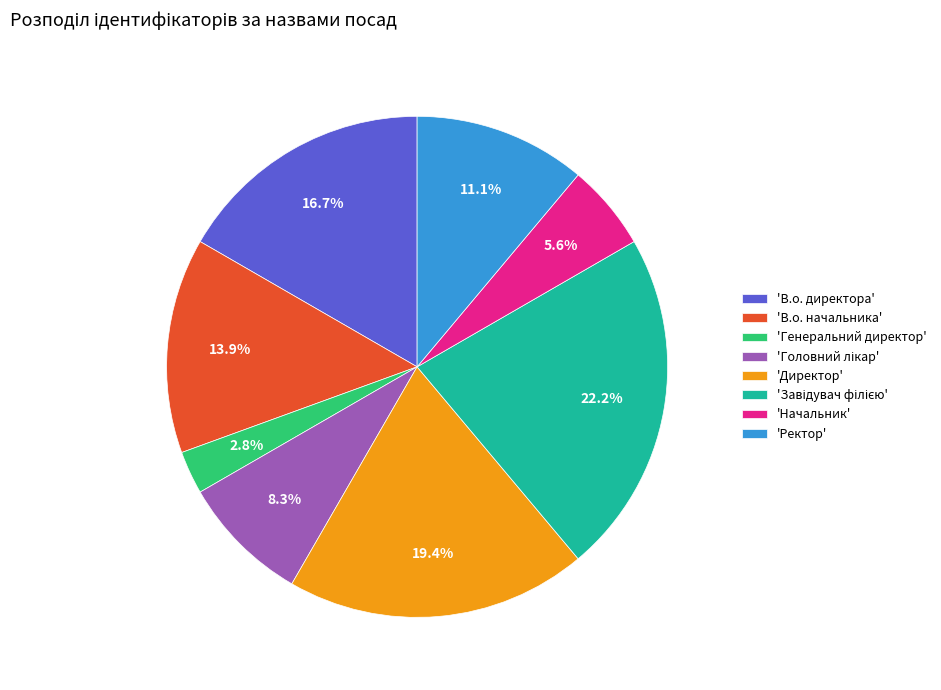

What percentage is NOT represented by 'Директор'?

80.6%